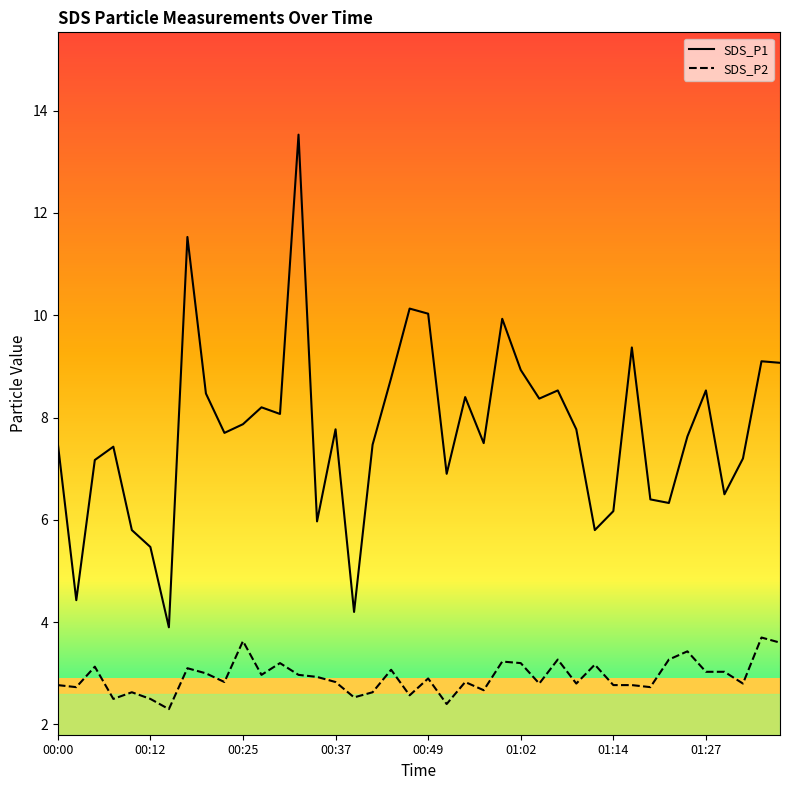

List the series in order of their overall mean, highest first.

SDS_P1, SDS_P2